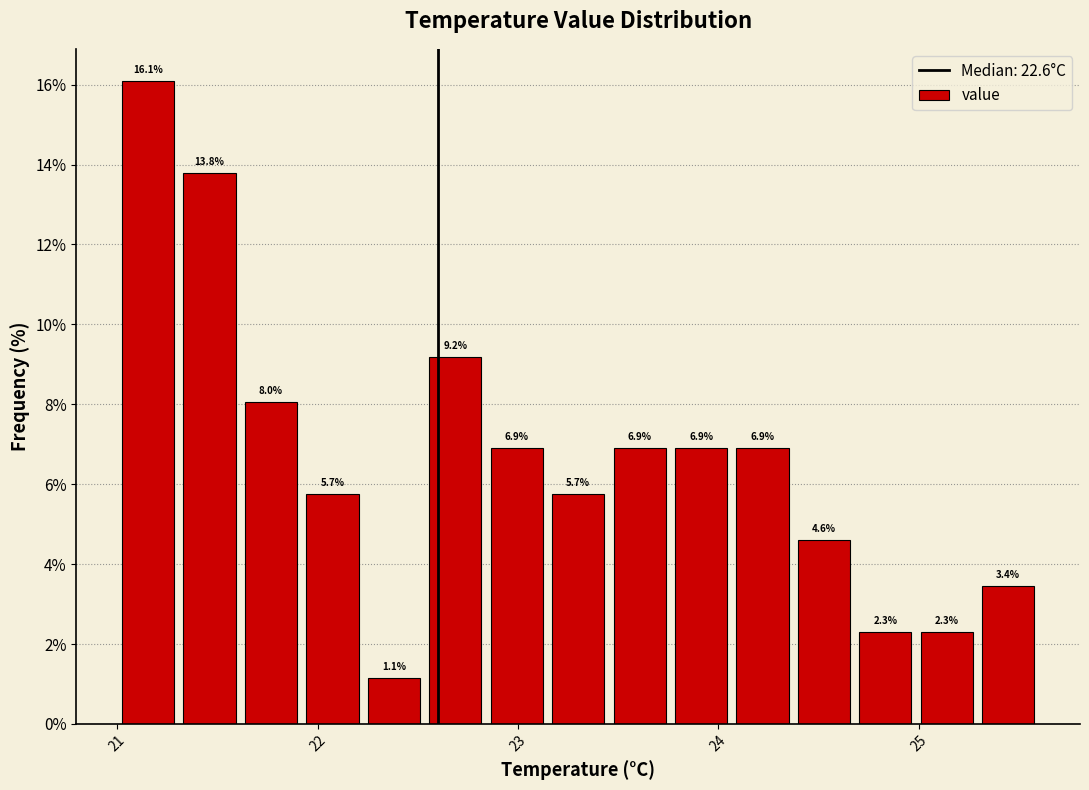

Around what value on the x-axis is the tallest bar? Give the approximate position of its centre, as read against the axis.

21.2